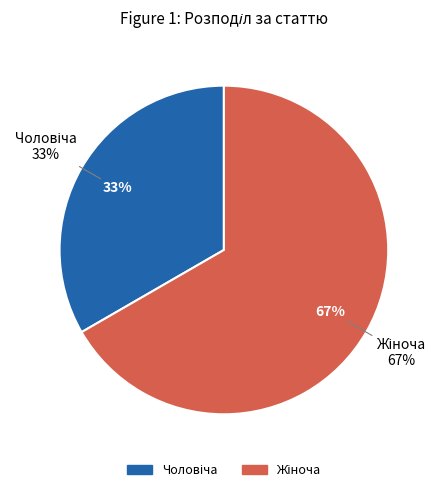

Count the number of slices in the pie.

2